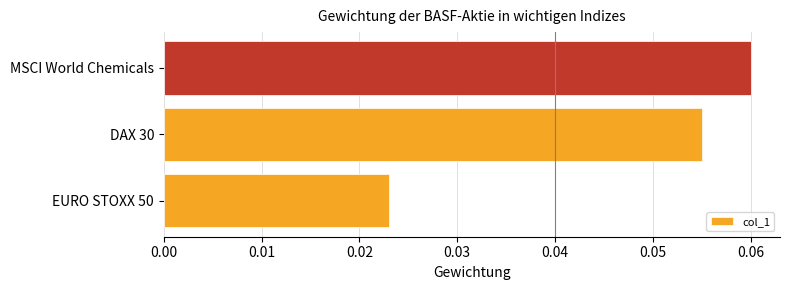

How many values are between 0 and 1?

3